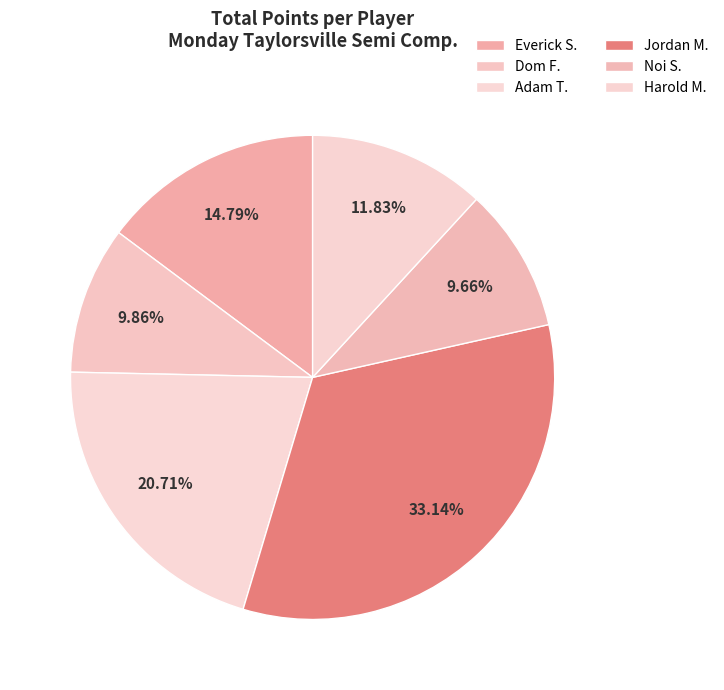

How many segments does this pie chart have?

6